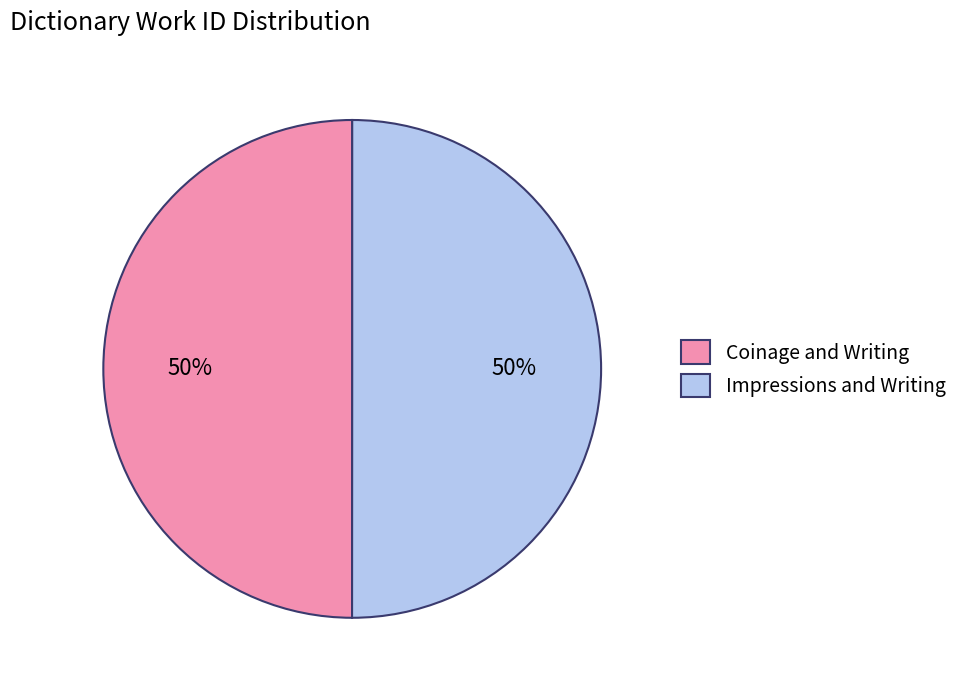

To the nearest percent, what is the combined percentage of Impressions and Writing and Coinage and Writing?

100%